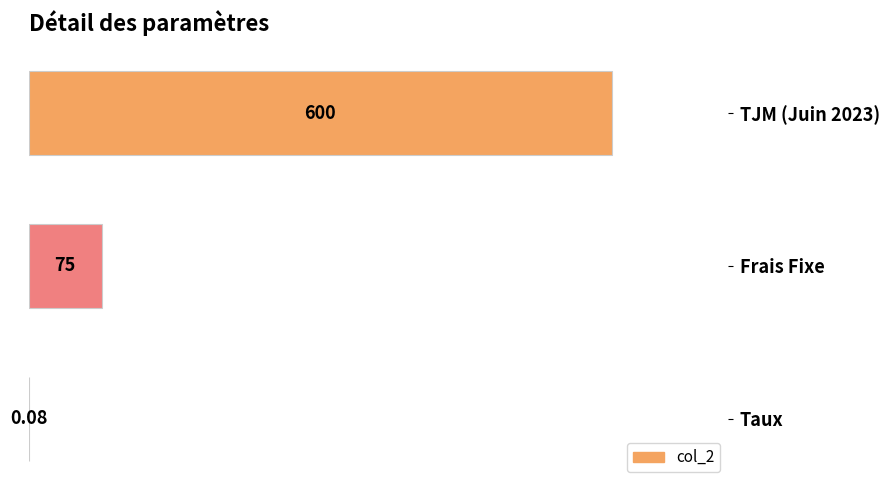

At which label is the value closest to 300?

Frais Fixe